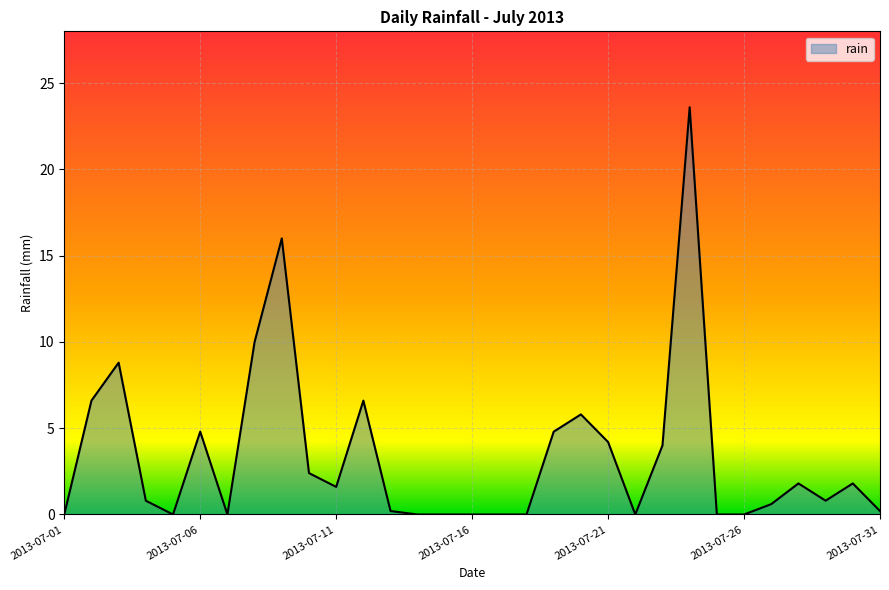

Reading right to left, transcribe all the data shown in this chart.

0.2	1.8	0.8	1.8	0.6	0.0	0.0	23.6	4.0	0.0	4.2	5.8	4.8	0.0	0.0	0.0	0.0	0.0	0.2	6.6	1.6	2.4	16.0	10.0	0.0	4.8	0.0	0.8	8.8	6.6	0.0